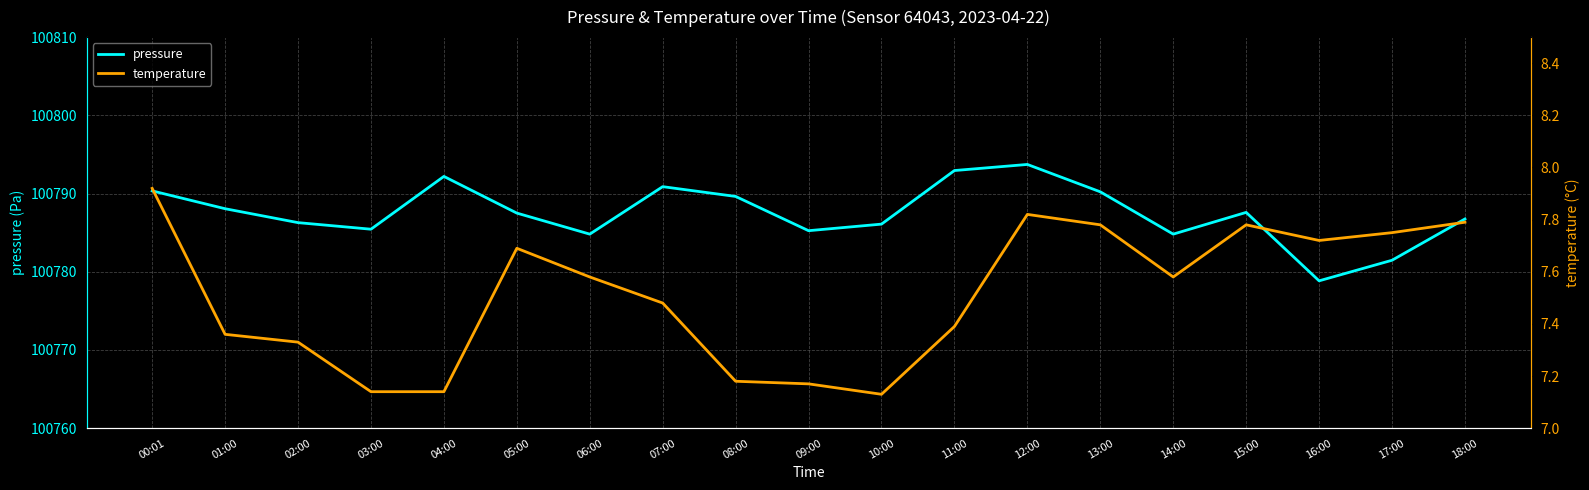

True or false: temperature has a value of 12.3 at 17:00.

False